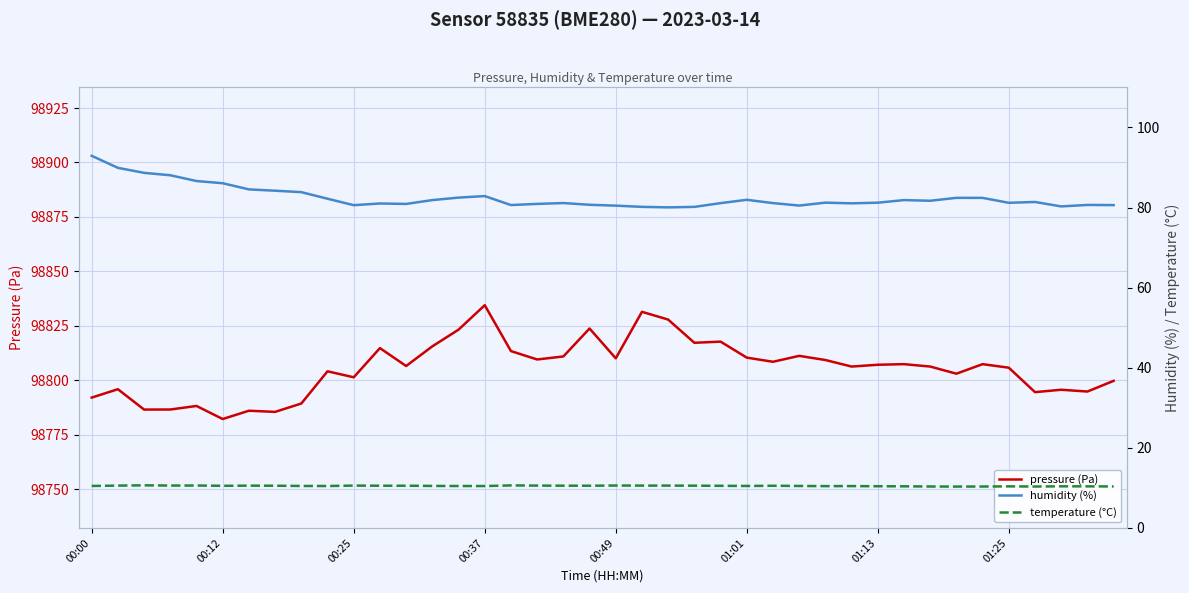

Which series has the largest range (max minus min)?

pressure (Pa)